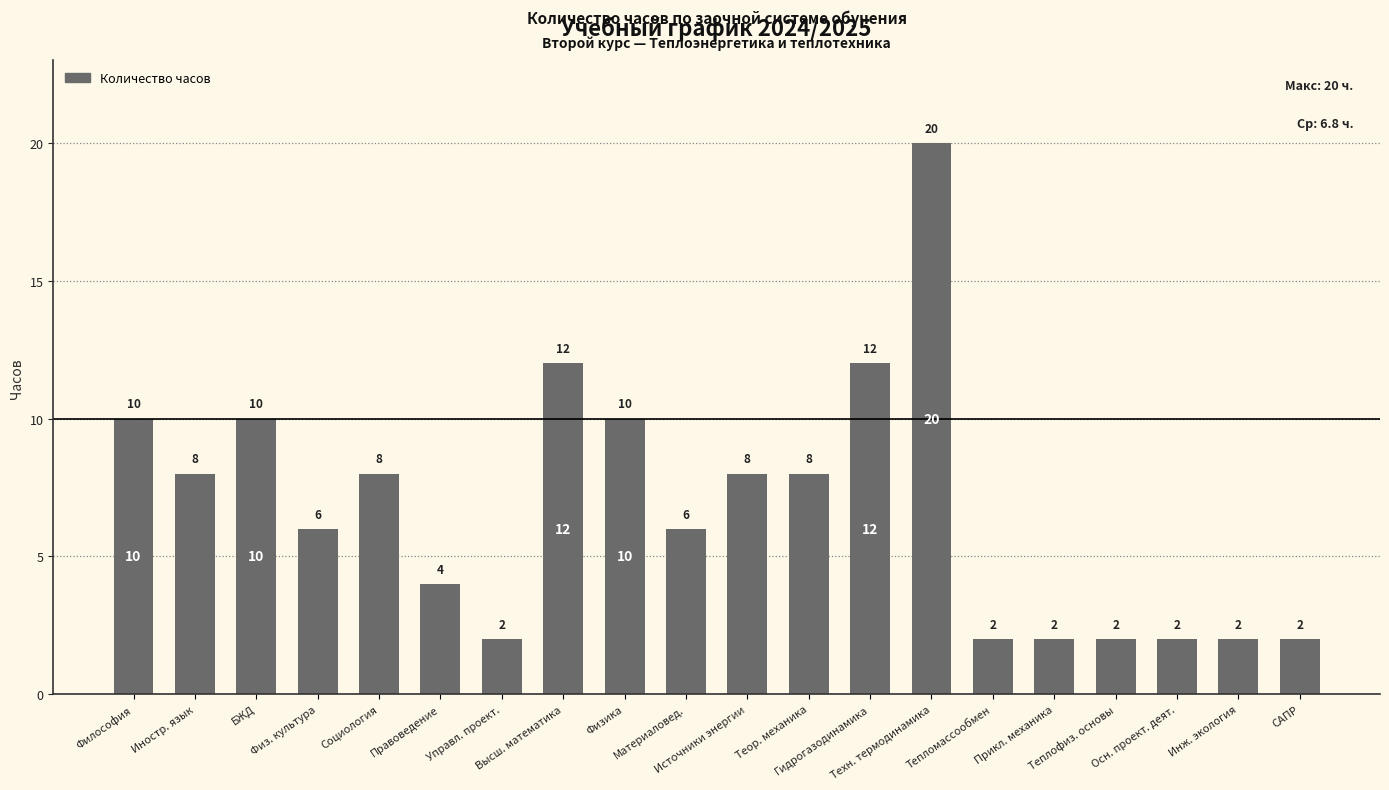

Reading right to left, transcribe all the data shown in this chart.

САПР=2	Инж. экология=2	Осн. проект. деят.=2	Теплофиз. основы=2	Прикл. механика=2	Тепломассообмен=2	Техн. термодинамика=20	Гидрогазодинамика=12	Теор. механика=8	Источники энергии=8	Материаловед.=6	Физика=10	Высш. математика=12	Управл. проект.=2	Правоведение=4	Социология=8	Физ. культура=6	БЖД=10	Иностр. язык=8	Философия=10